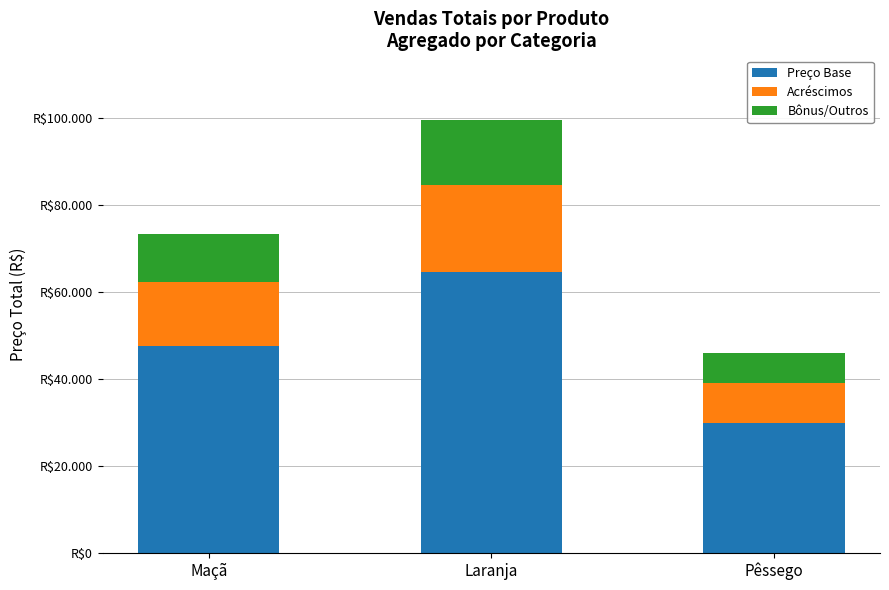

Does the chart contain stacked bars?

Yes